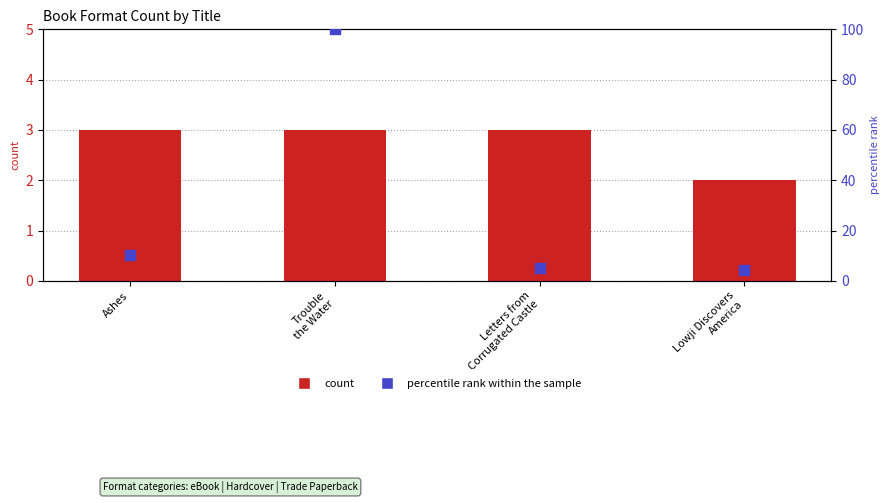

What are all the series names shown in the legend?

count, percentile rank within the sample